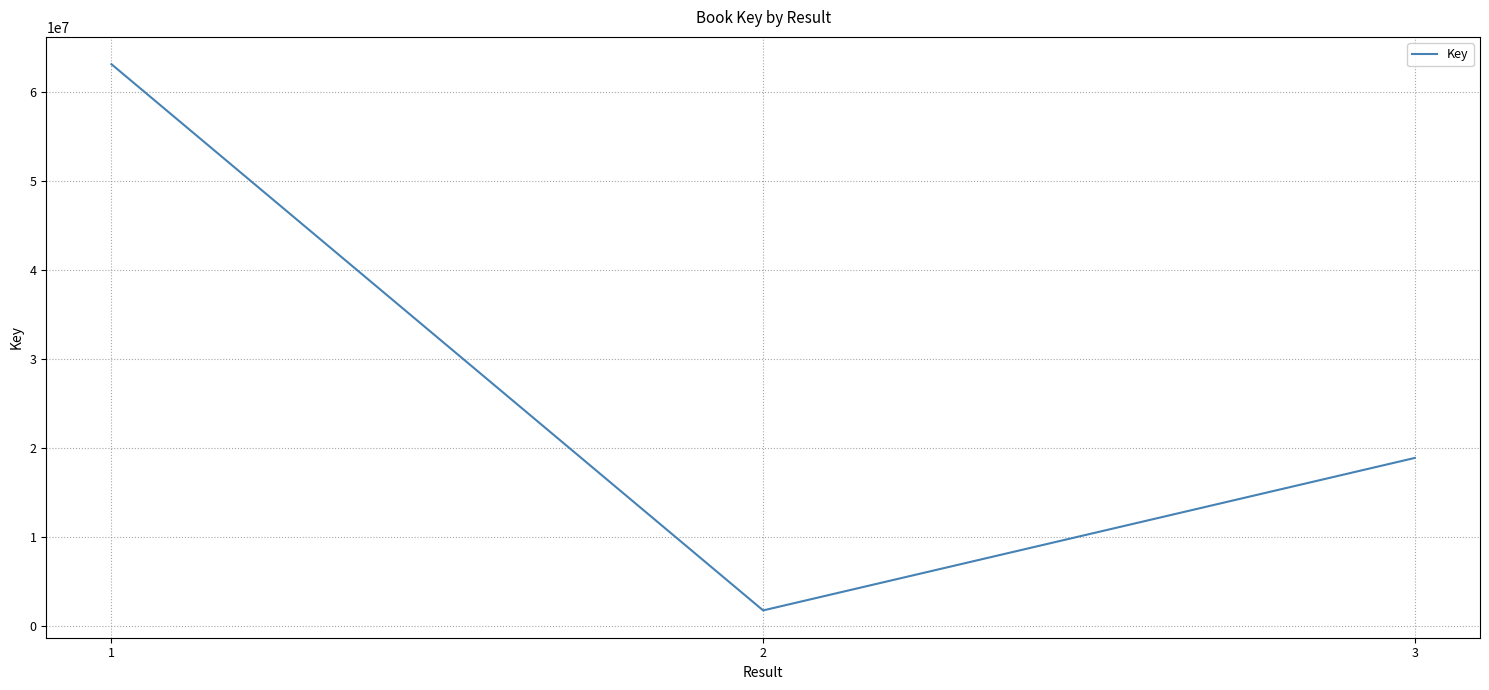

What is the difference between the maximum and minimum values?

61391005